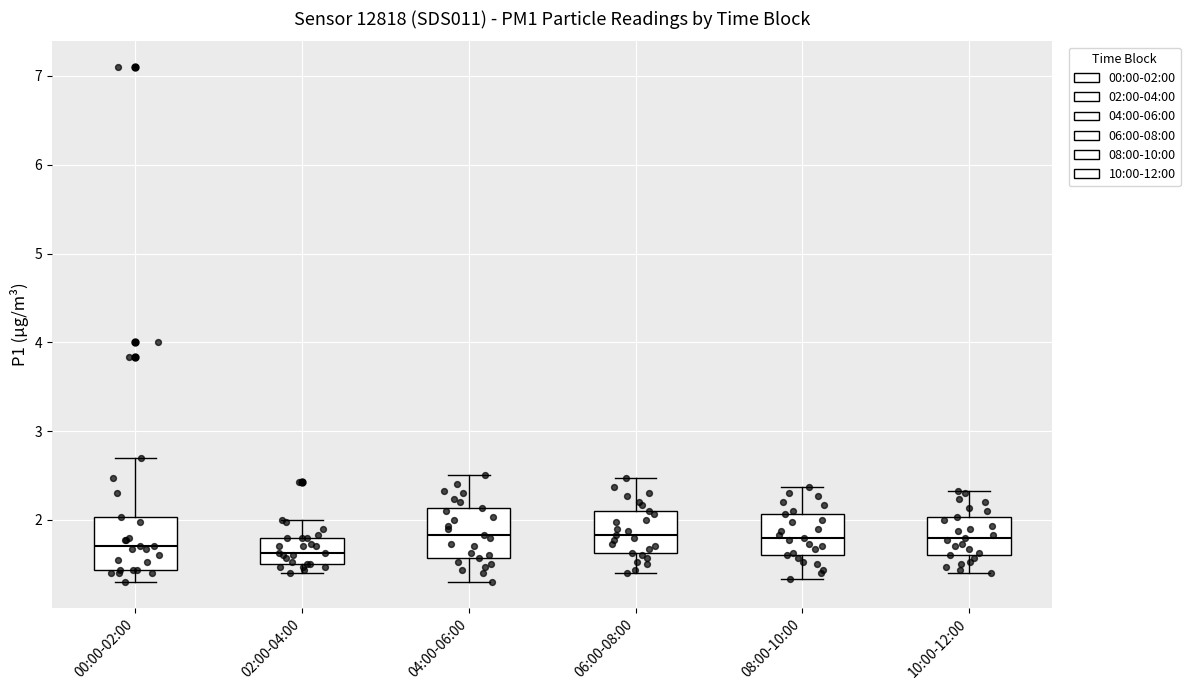

Where is the lower edge of the box for 08:00-10:00 on the y-axis? The values are not printed on the chart, so give them approximately, as read against the axis.

1.6